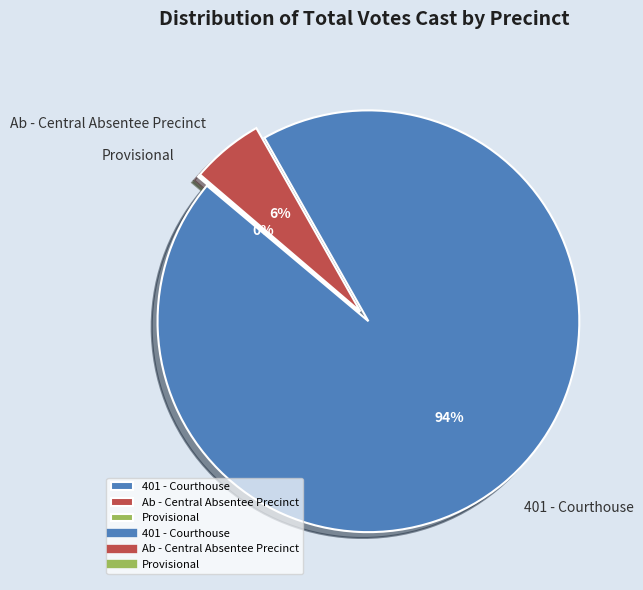

The 401 - Courthouse slice represents 99% of the pie. True or false?

False